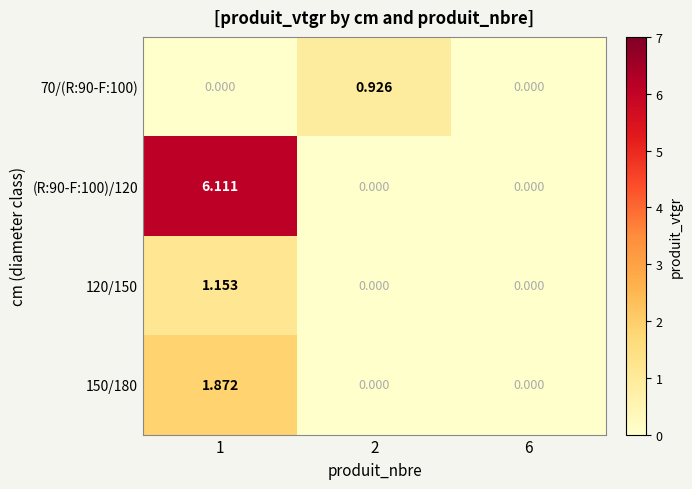

At which category does the chart reach its peak across all series?

1